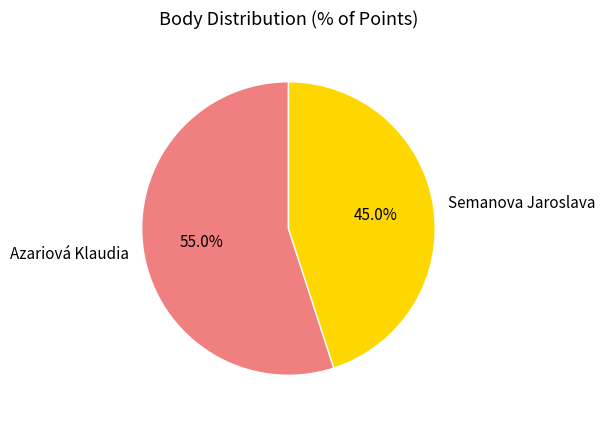

Count the number of slices in the pie.

2